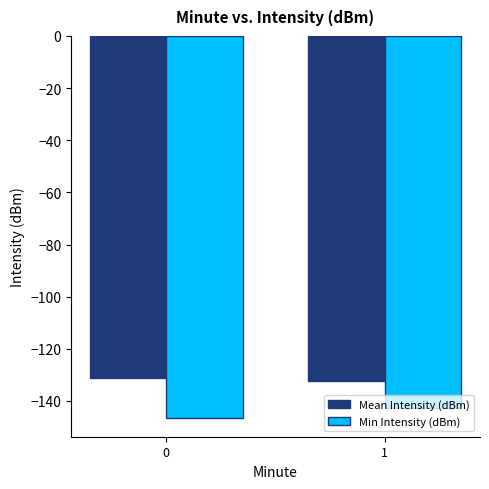

At 0, list the series in order from largest to smallest.

Mean Intensity (dBm), Min Intensity (dBm)